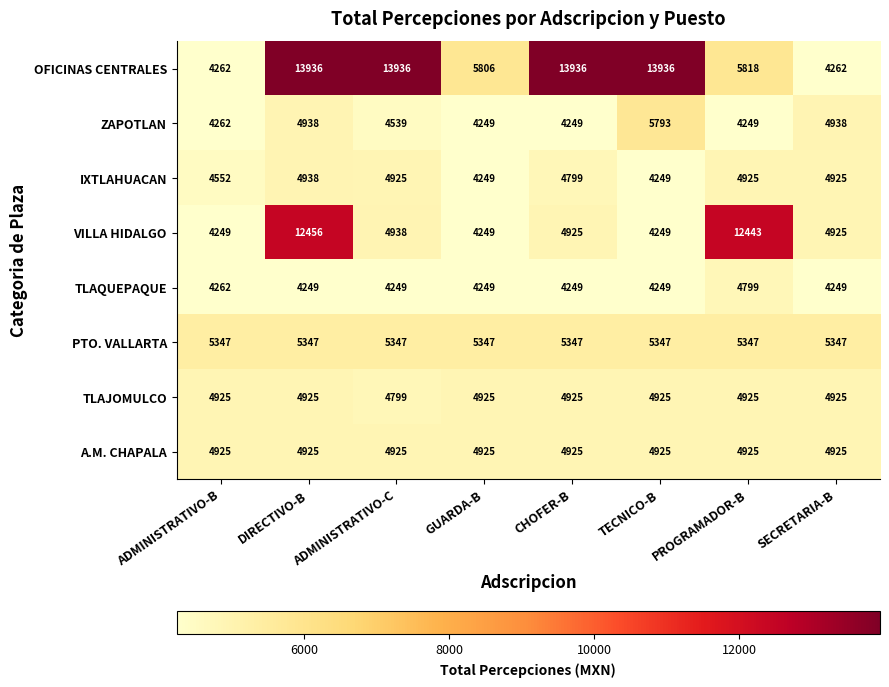

What is the minimum value for TLAJOMULCO?

4799